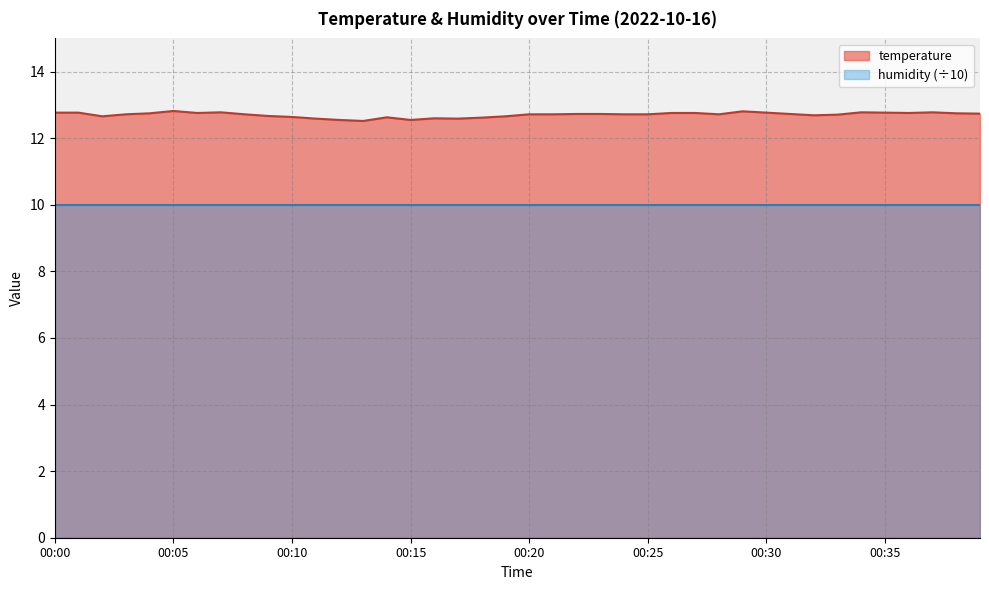

Reading right to left, list all the values displayed in this chart.

00:39=12.7	00:38=12.8	00:37=12.8	00:36=12.8	00:35=12.8	00:34=12.8	00:33=12.7	00:32=12.7	00:31=12.7	00:30=12.8	00:29=12.8	00:28=12.7	00:27=12.8	00:26=12.8	00:25=12.7	00:24=12.7	00:23=12.7	00:22=12.7	00:21=12.7	00:20=12.7	00:19=12.7	00:18=12.6	00:17=12.6	00:16=12.6	00:15=12.6	00:14=12.6	00:13=12.5	00:12=12.6	00:11=12.6	00:10=12.6	00:09=12.7	00:08=12.7	00:07=12.8	00:06=12.8	00:05=12.8	00:04=12.8	00:03=12.7	00:02=12.7	00:01=12.8	00:00=12.8